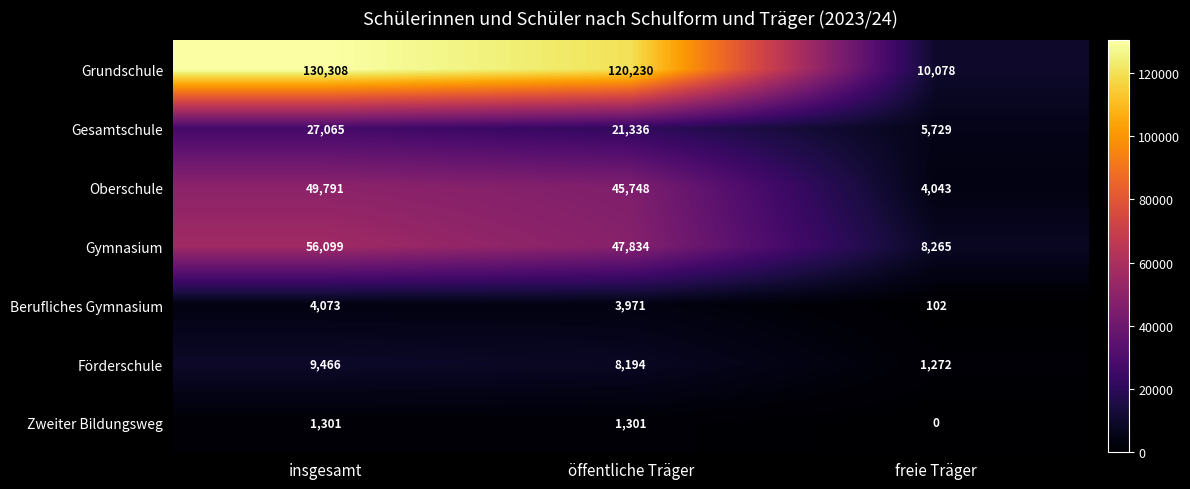

Which series changed the most between insgesamt and freie Träger?

Grundschule